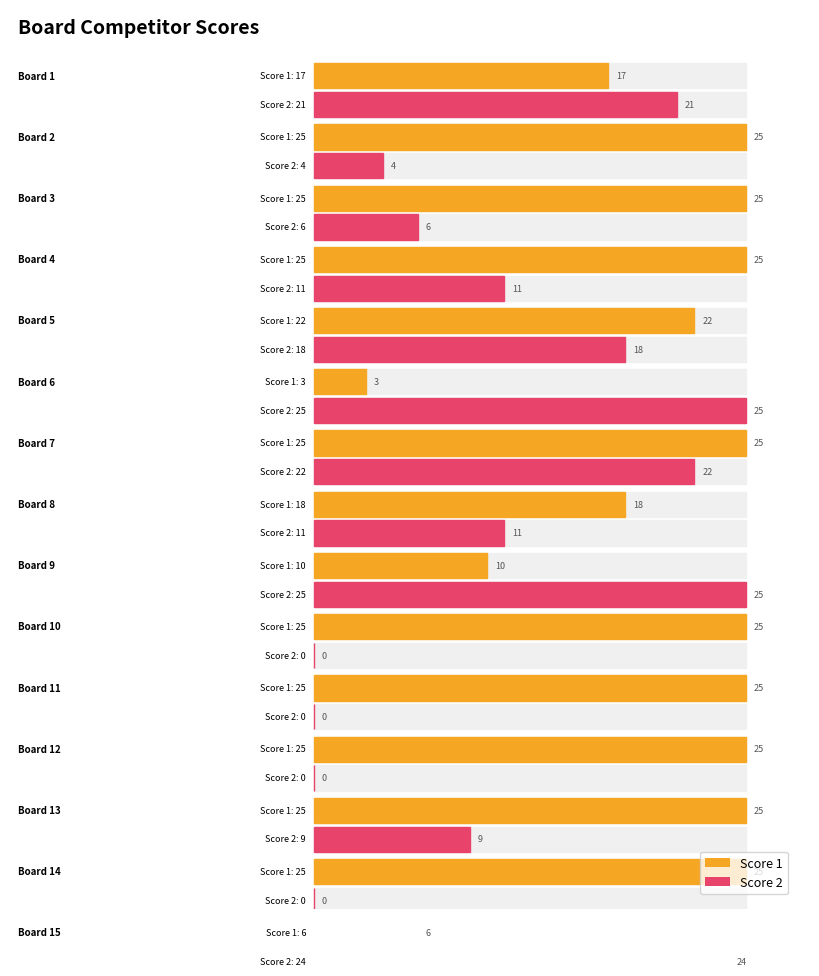

Where does the Score 2 series first go above 11?

1